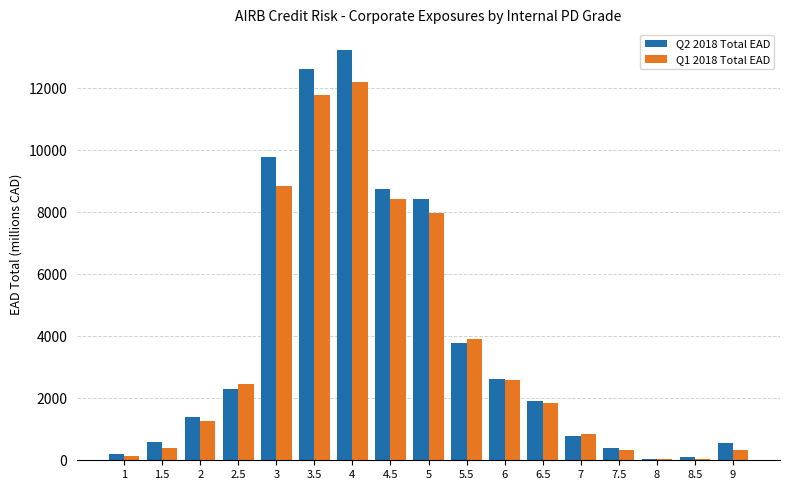

What is the average value of the Q1 2018 Total EAD series?

3735